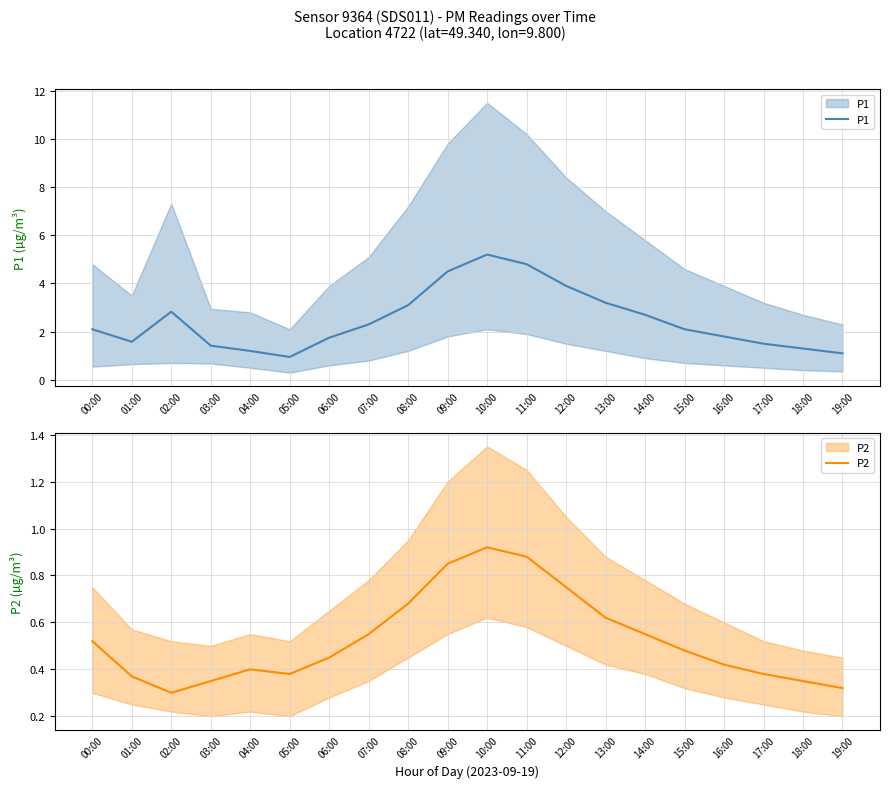

What is the value of the P2 point at the 4th from the left?

0.3